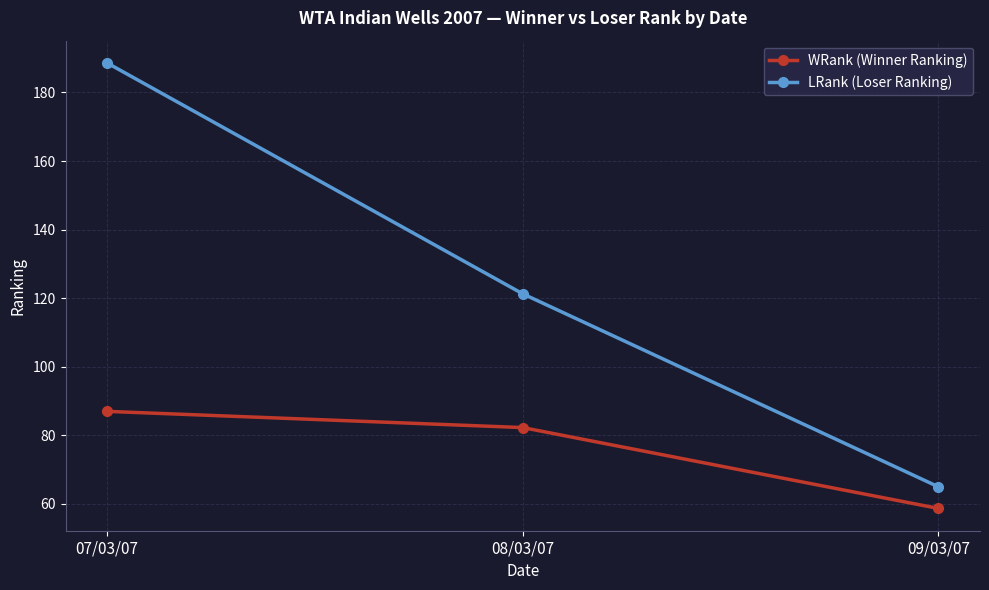

What is the value of the WRank (Winner Ranking) point at the 1st from the left?

87.0